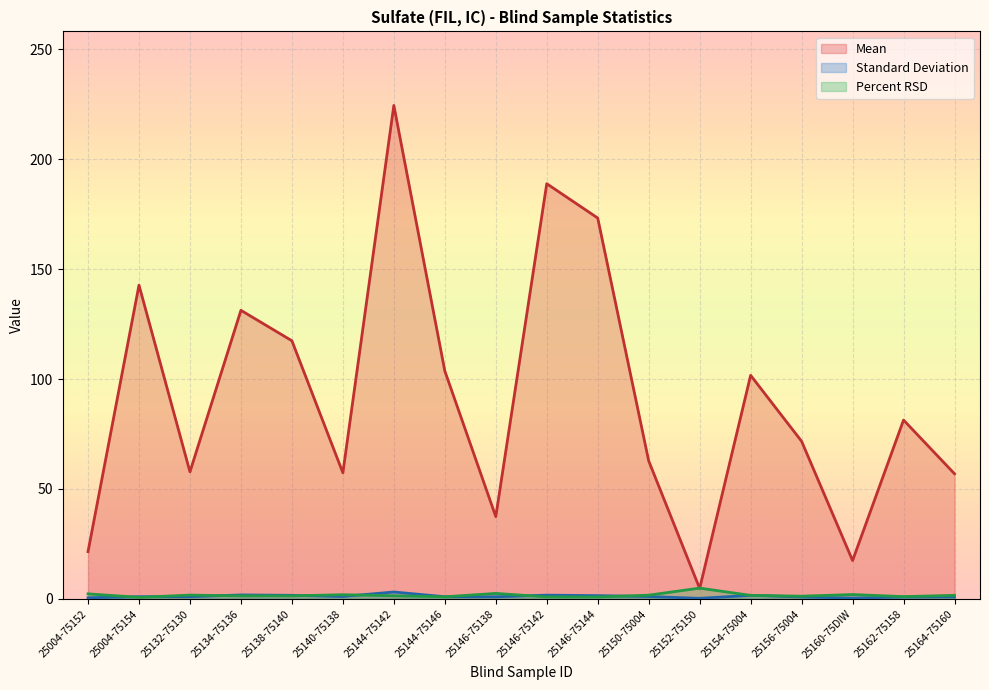

Between 25146-75144 and 25162-75158, which series saw the biggest shift?

Mean